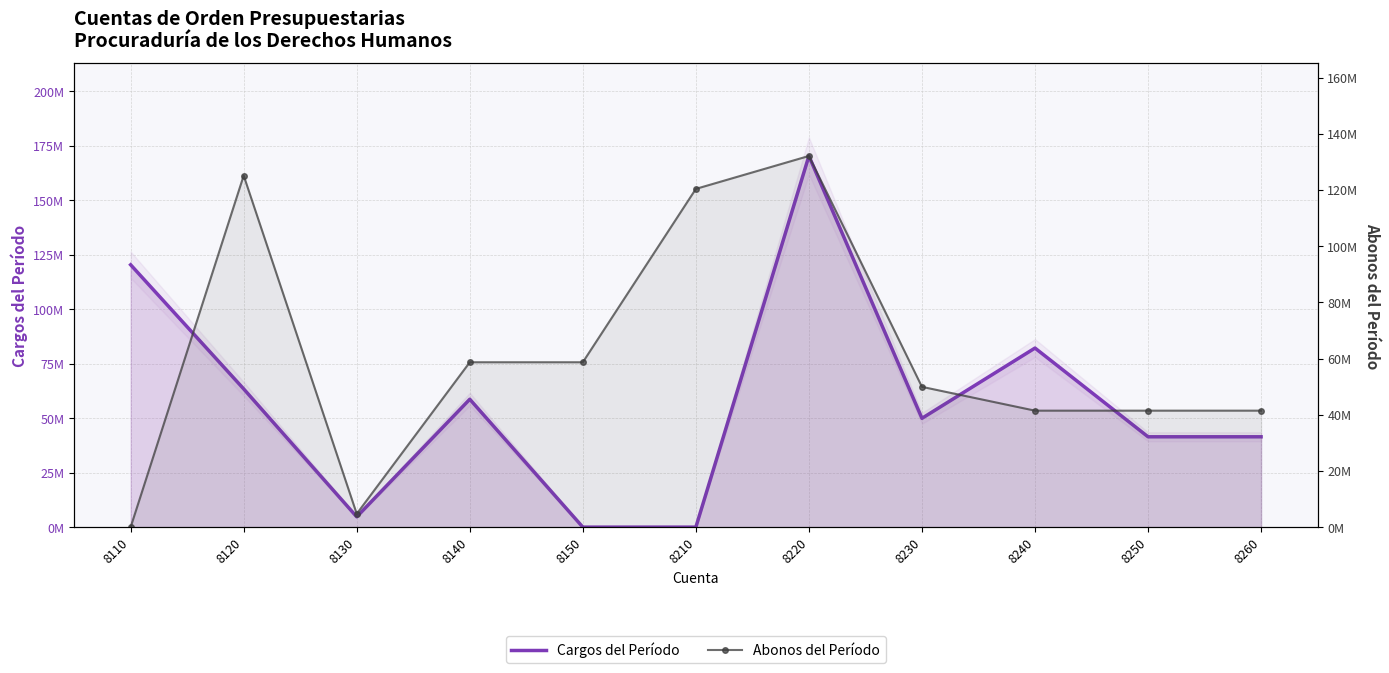

Is the value of Abonos del Período at 8150 greater than the value of Cargos del Período at 8140?

No